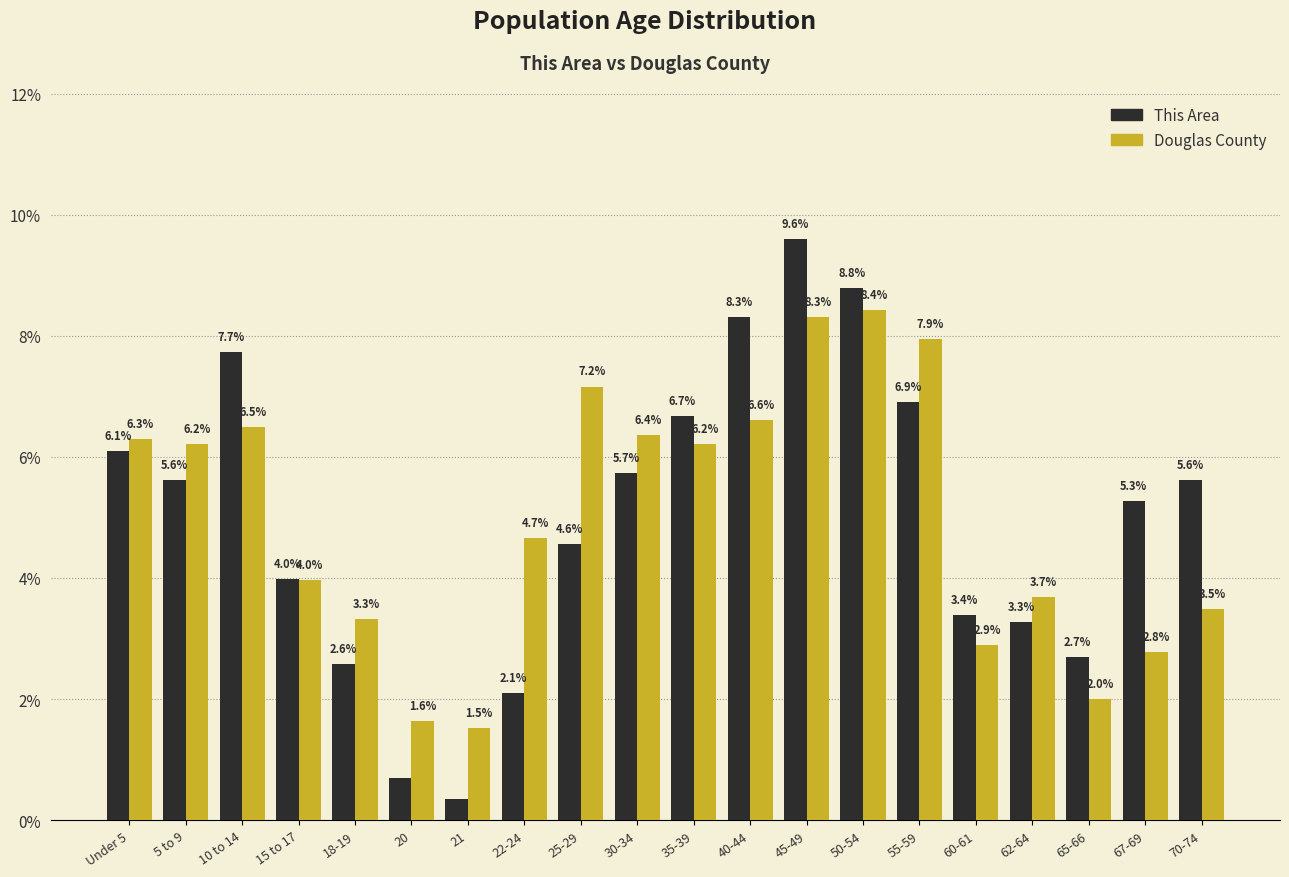

What is the spread (max minus min) of values at 25-29?

2.6